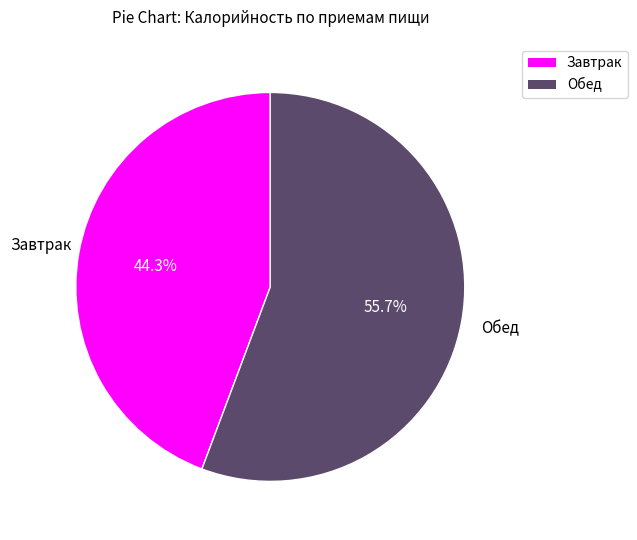

How many slices are in this pie chart?

2